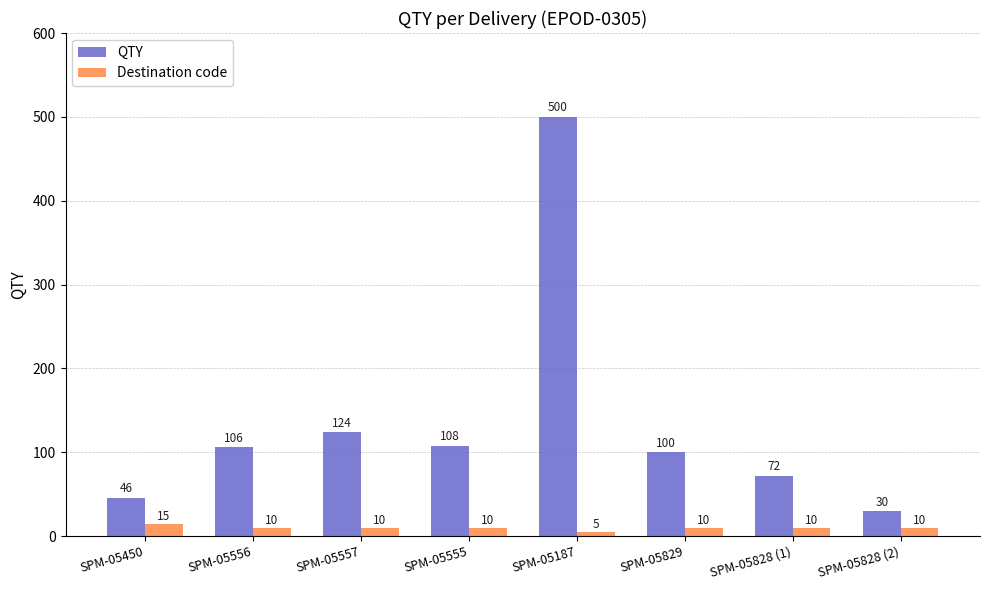

Reading right to left, extract all data points from this chart.

QTY: SPM-05828 (2)=30	SPM-05828 (1)=72	SPM-05829=100	SPM-05187=500	SPM-05555=108	SPM-05557=124	SPM-05556=106	SPM-05450=46
Destination code: SPM-05828 (2)=10	SPM-05828 (1)=10	SPM-05829=10	SPM-05187=5	SPM-05555=10	SPM-05557=10	SPM-05556=10	SPM-05450=15